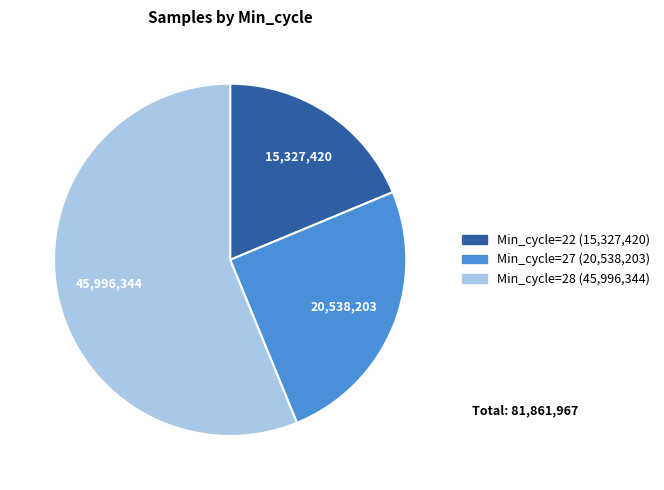

Is there a majority slice in this chart?

Yes